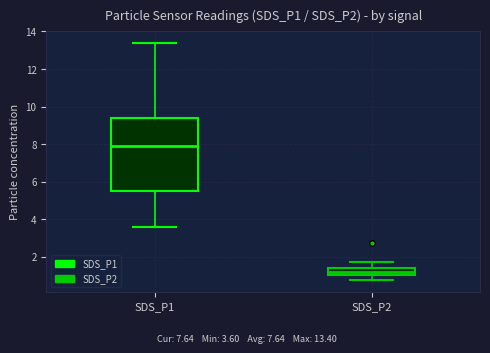

Reading left to right, read every box against the y-axis: the position of its median line, the range the box covers, and the ends of its whiskers. The values are not printed on the chart, so give them approximately, as read against the axis.

SDS_P1: median 8.0, box 5.4 to 9.4, whiskers 3.6 to 13.4
SDS_P2: median 1.2, box 1.0 to 1.4, whiskers 0.8 to 1.8